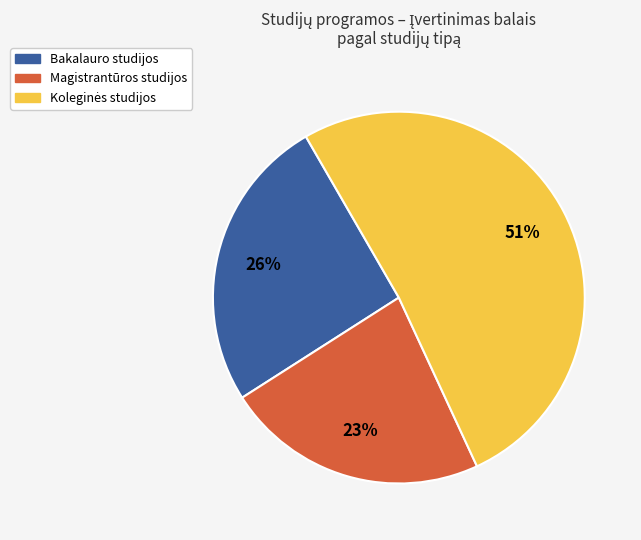

To the nearest percent, what is the average slice percentage?

33%